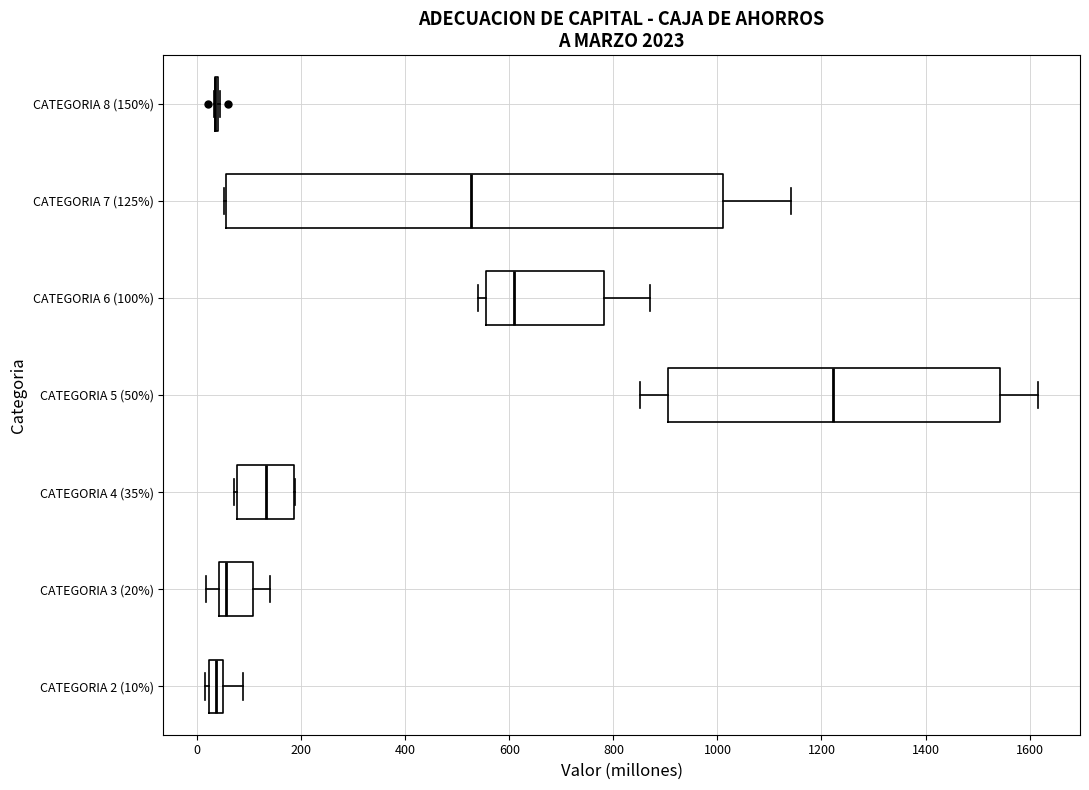

Where is the left edge of the box for CATEGORIA 4 (35%) on the x-axis? The values are not printed on the chart, so give them approximately, as read against the axis.

80